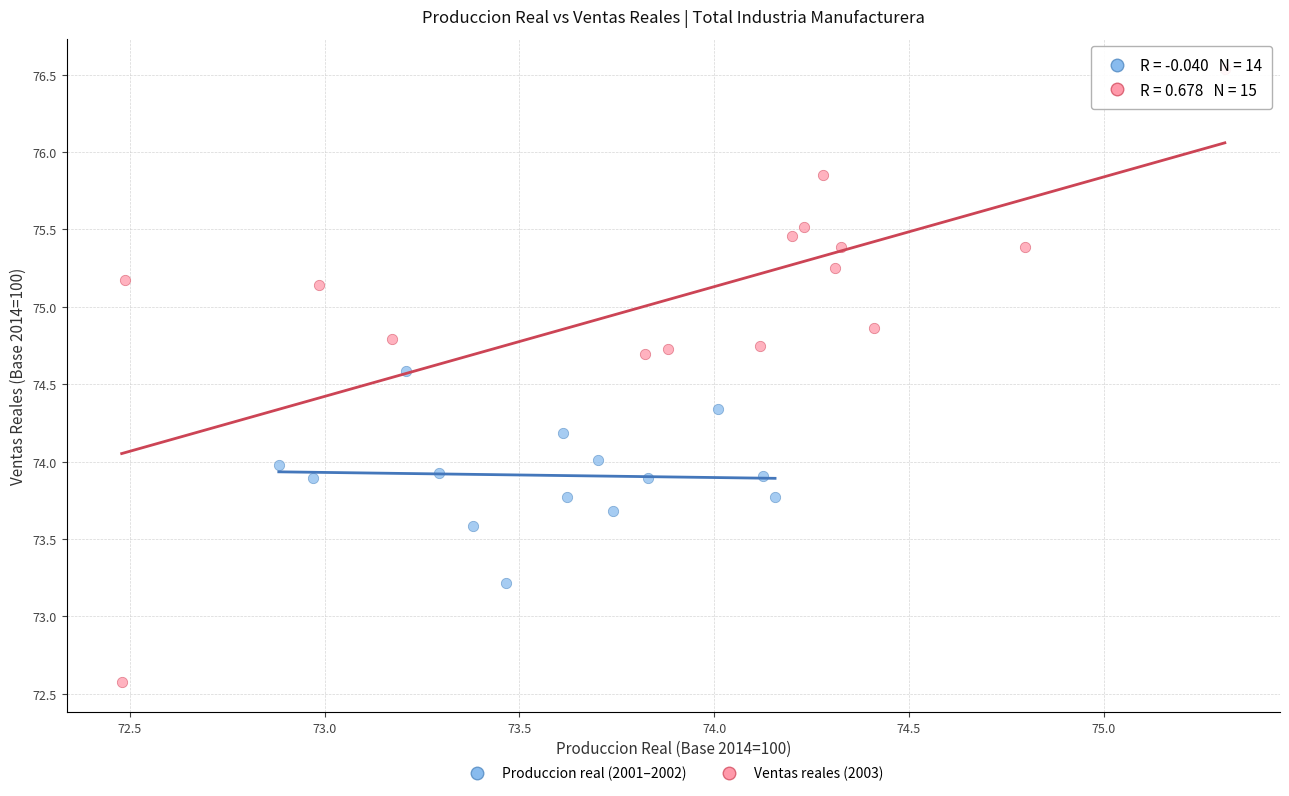

Which series has the largest Y range (max minus min)?

Ventas reales (2003)